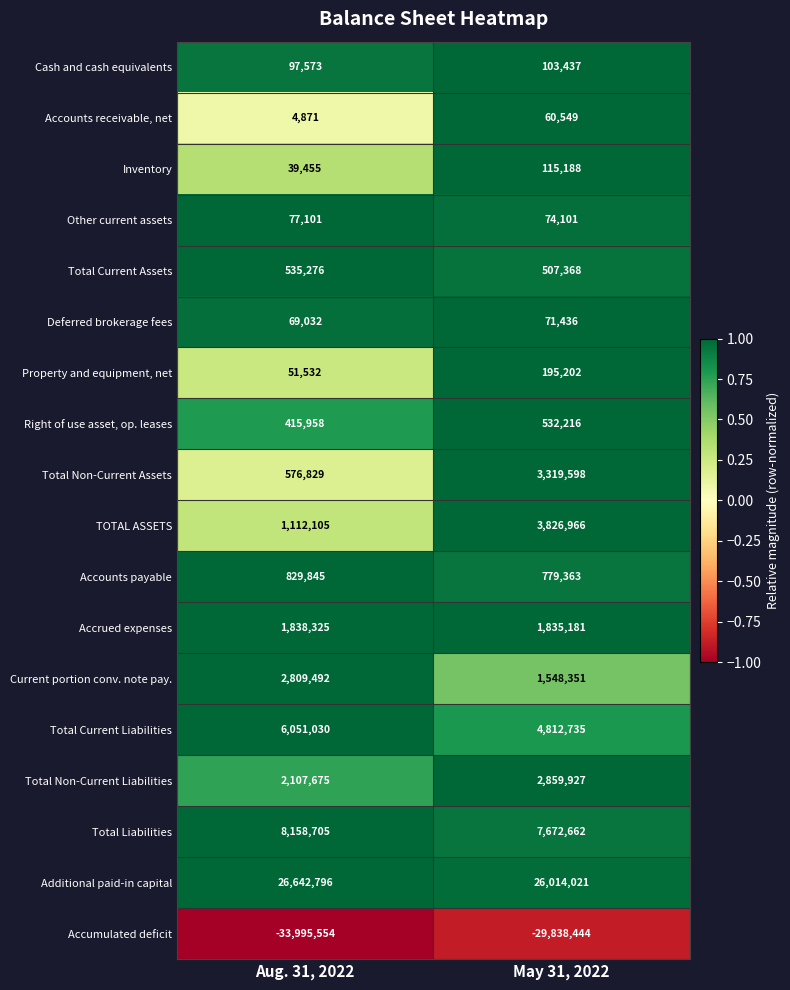

The value of Cash and cash equivalents at May 31, 2022 is 180574. True or false?

False